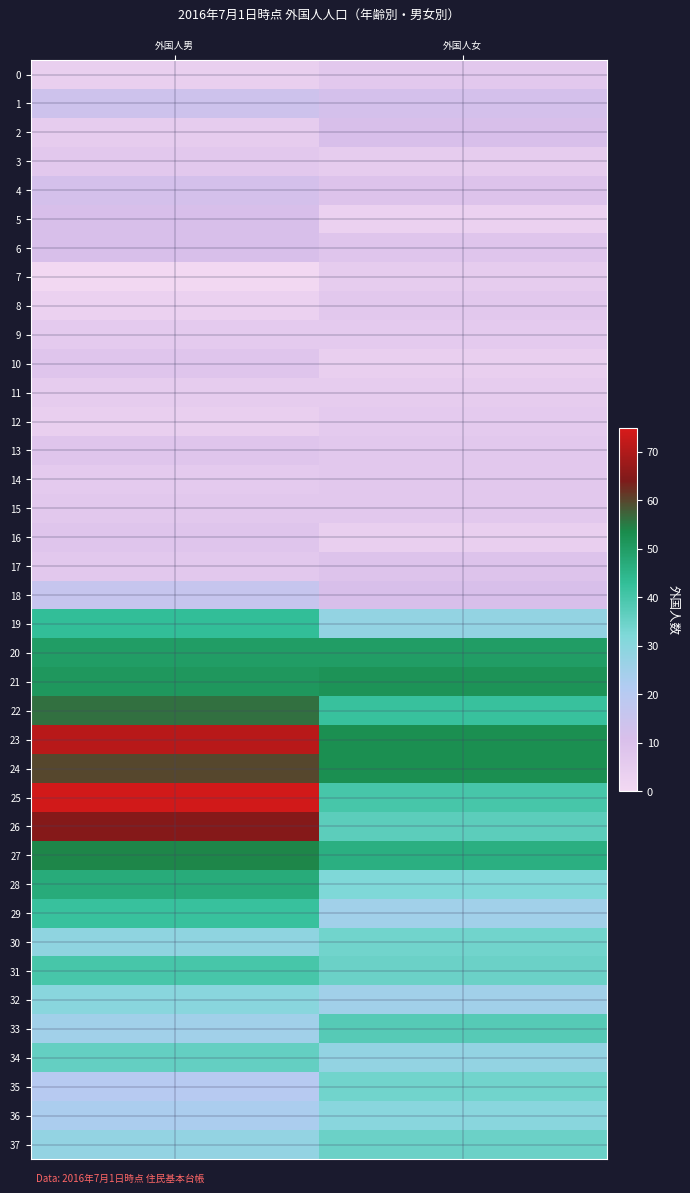

At which category is the sum across all series the highest?

外国人男